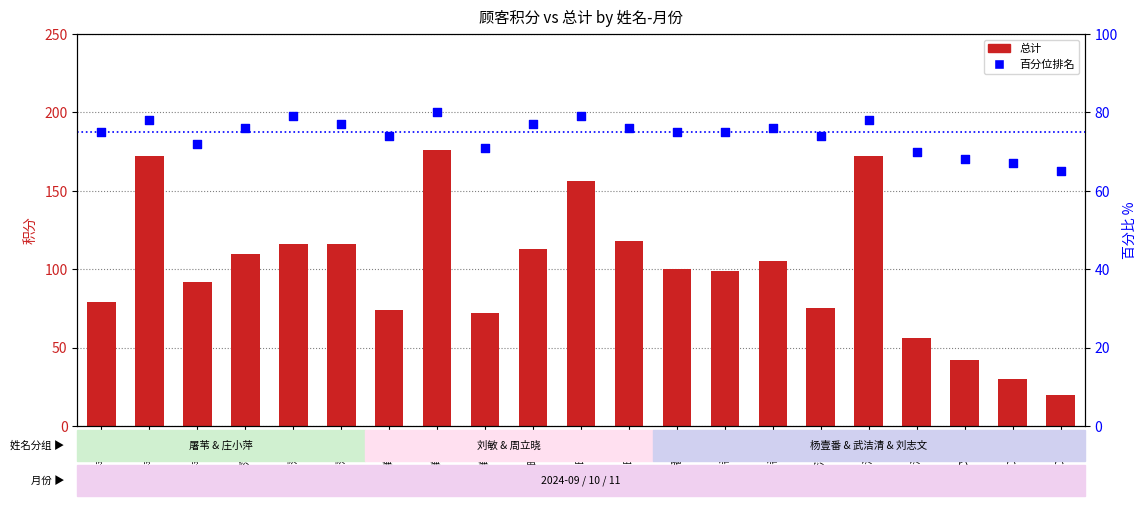

What is the total value across all series at 周立晓-11?

194